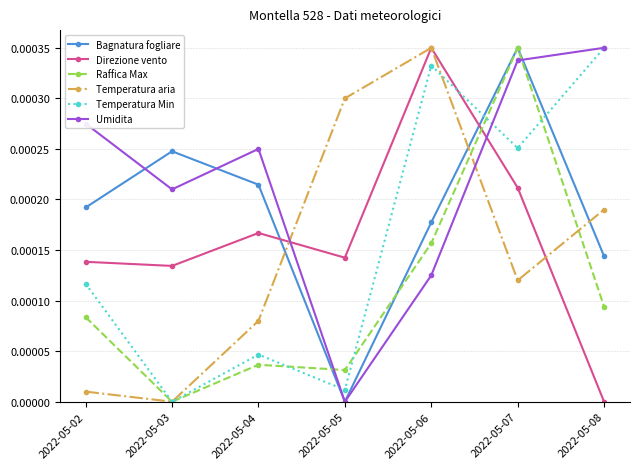

At which category does Umidita reach its first local peak?

2022-05-04